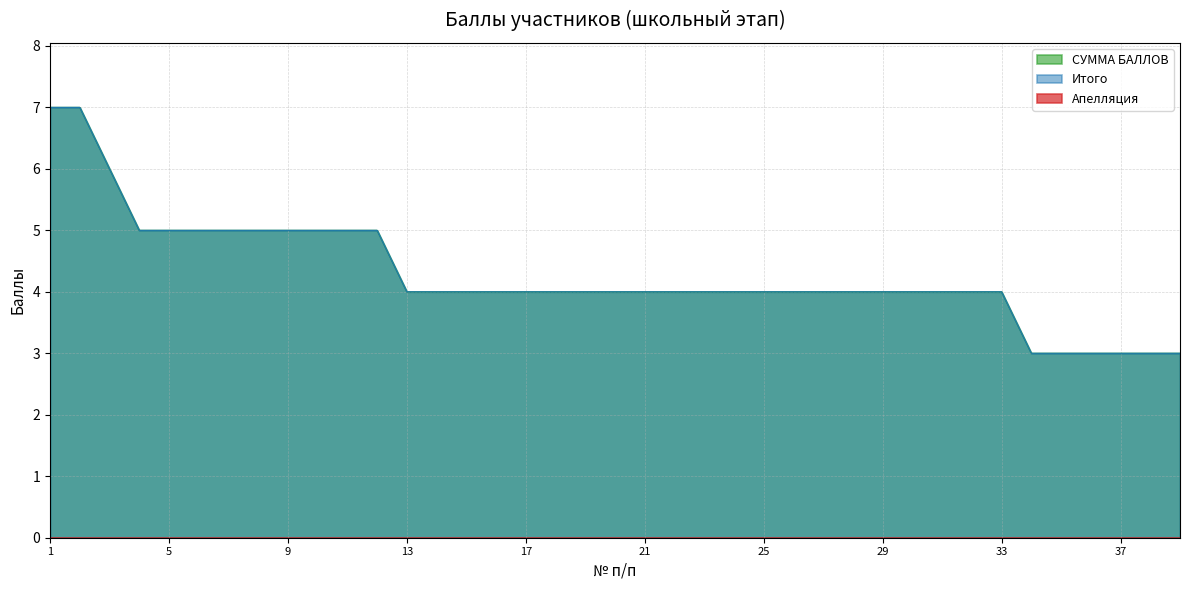

What is the minimum value shown in the chart?

3